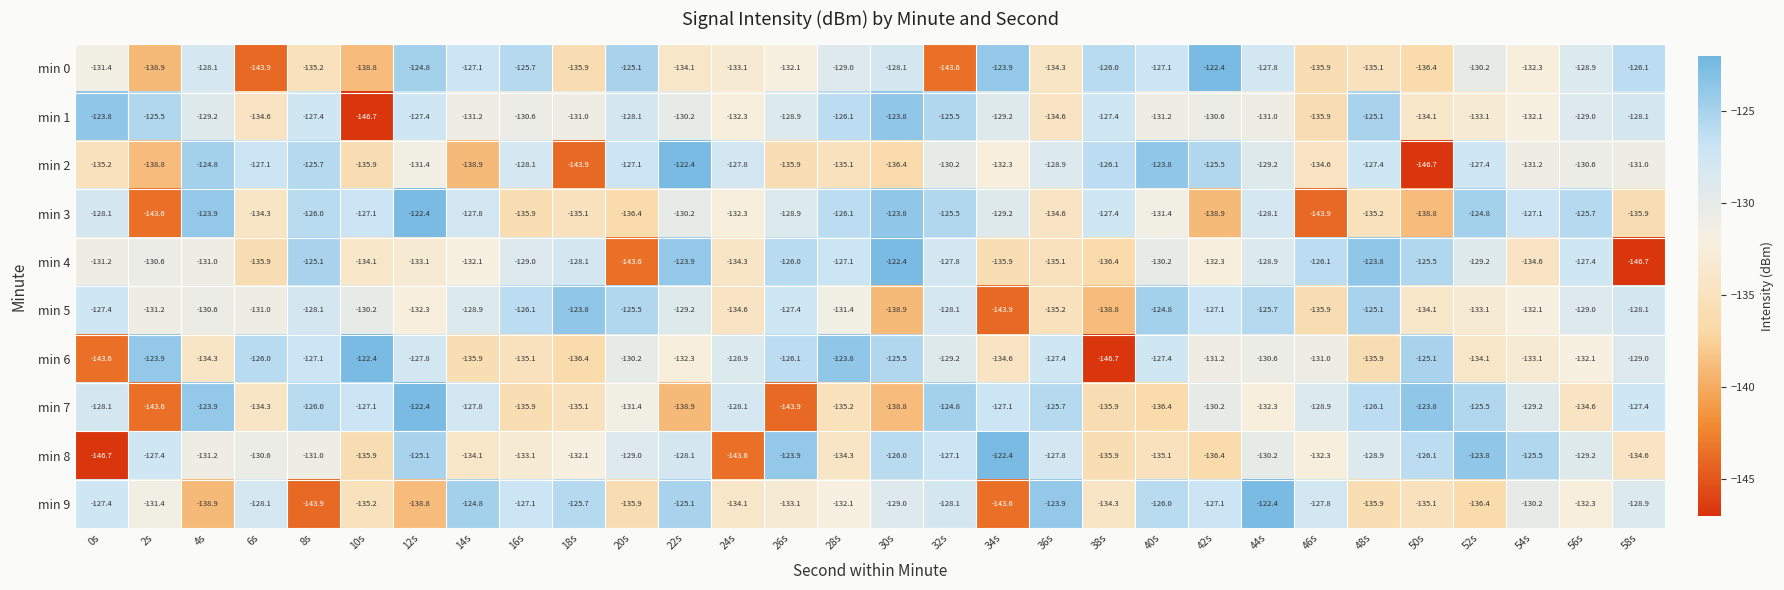

Which series has the largest total across all categories?

min 1